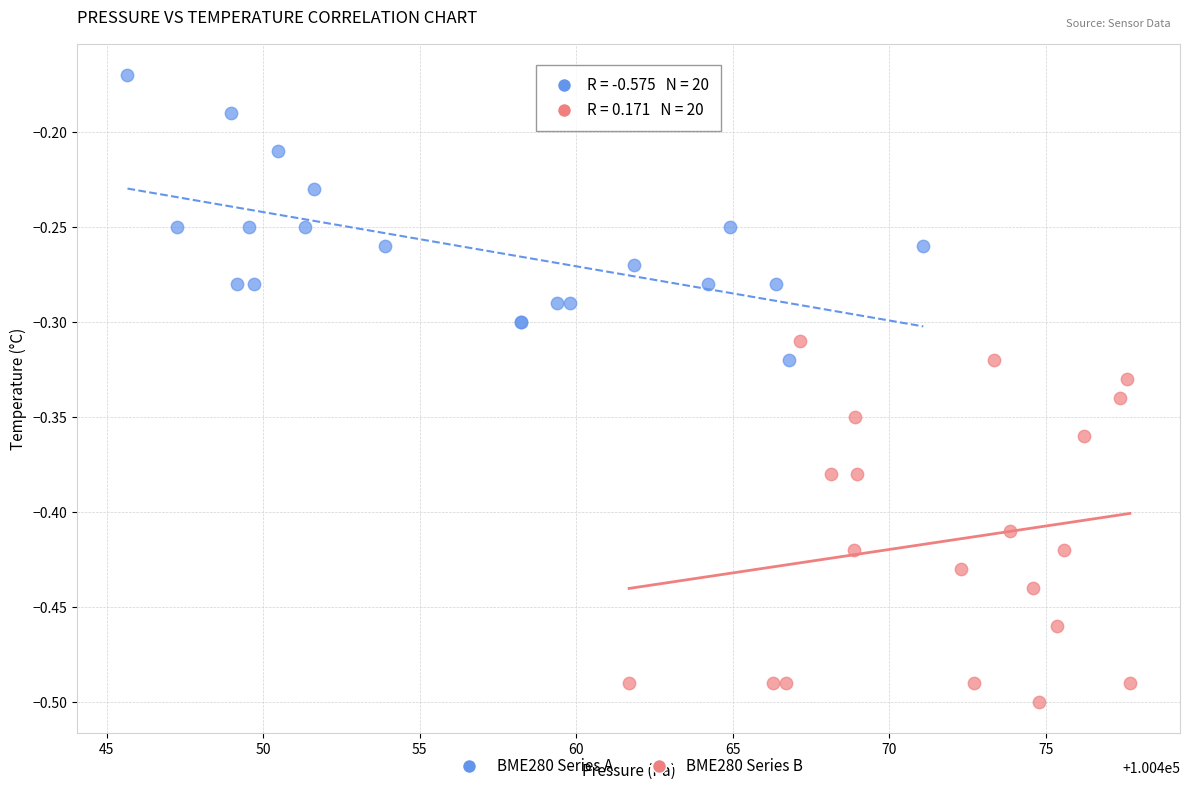

Which series reaches the maximum Y coordinate?

BME280 Series A